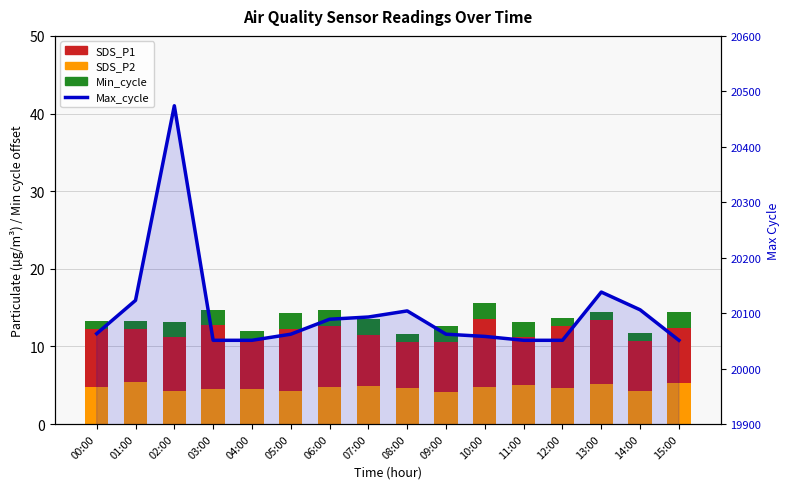

What is the value of the SDS_P1 bar at the 4th from the left?

8.2